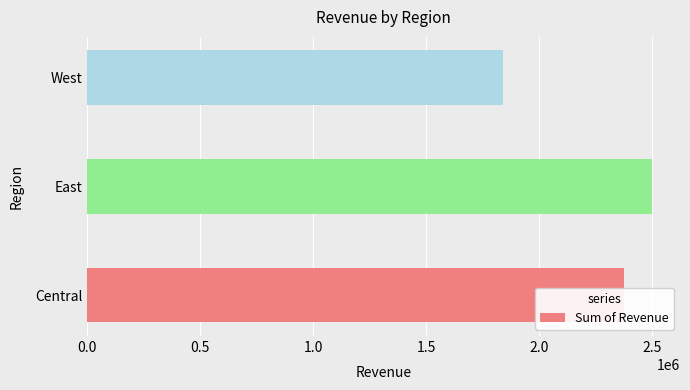

Rank the categories by value from highest to lowest.

East, Central, West